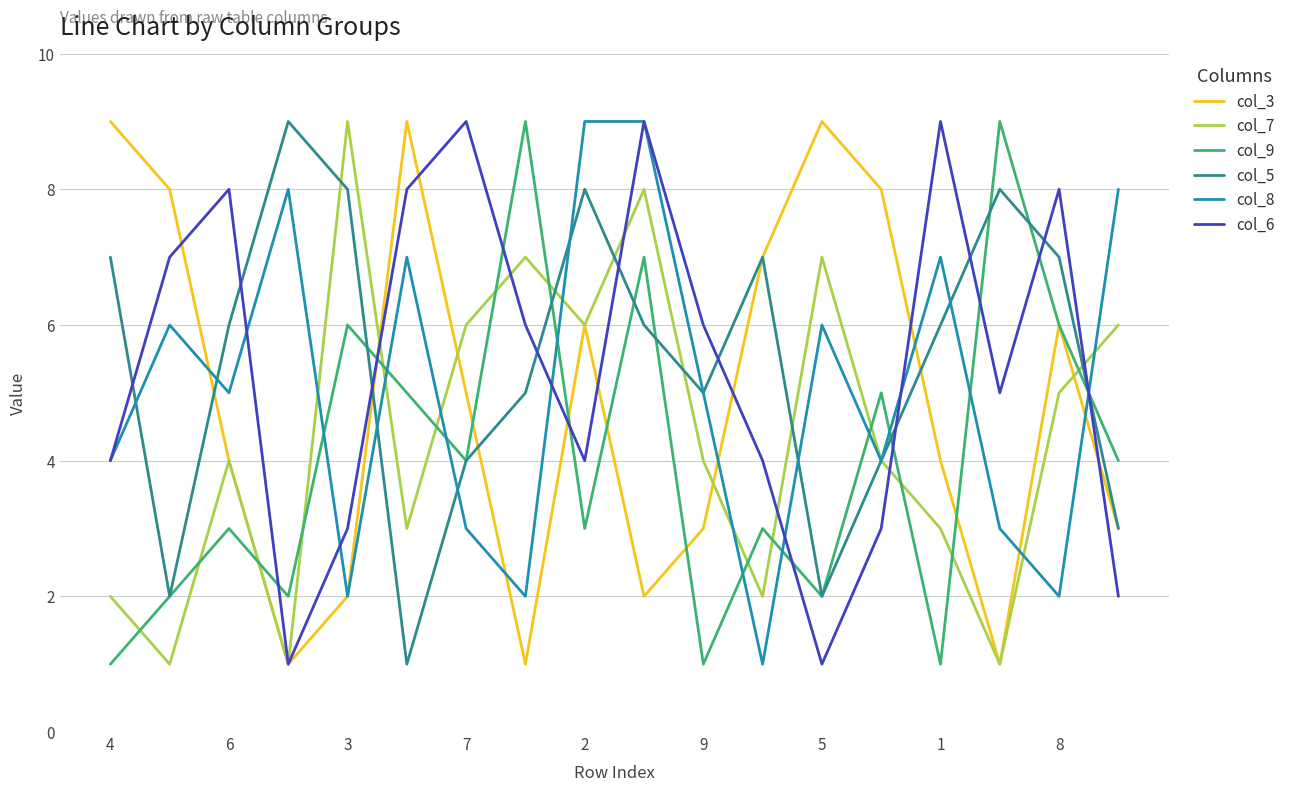

How many col_8 values are between 3 and 7?

10